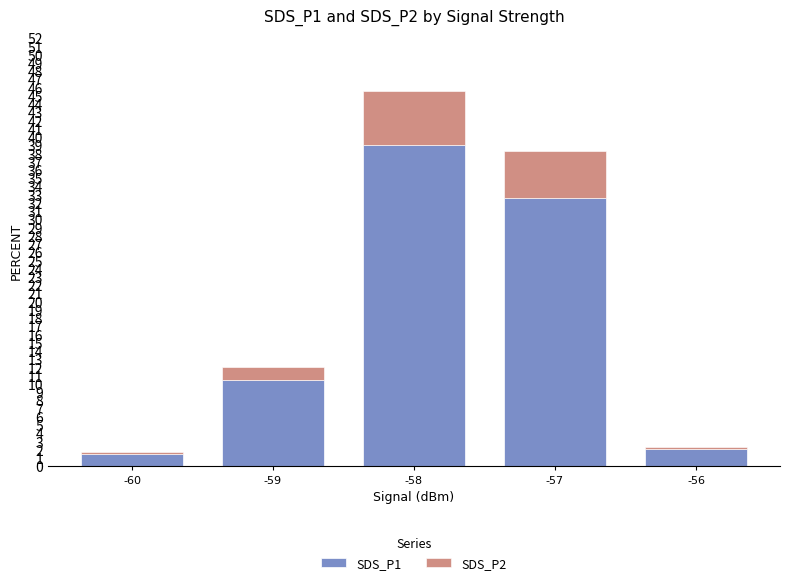

Reading left to right, what are the values for SDS_P1?

1.4	10.5	39.0	32.6	2.1